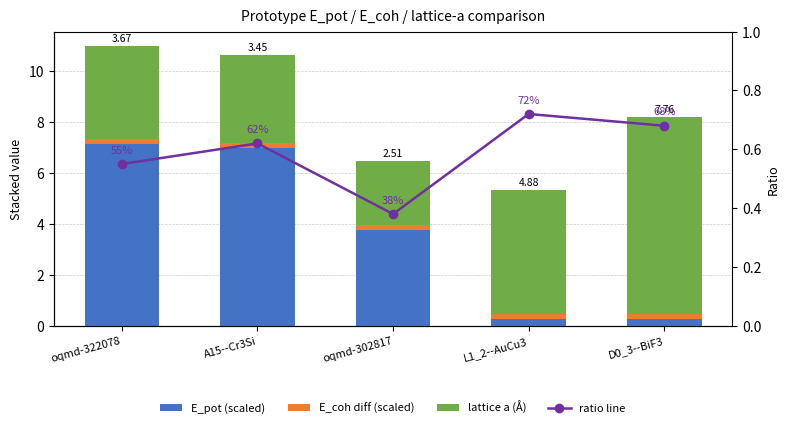

What is the average value of the lattice a (Å) series?

4.5